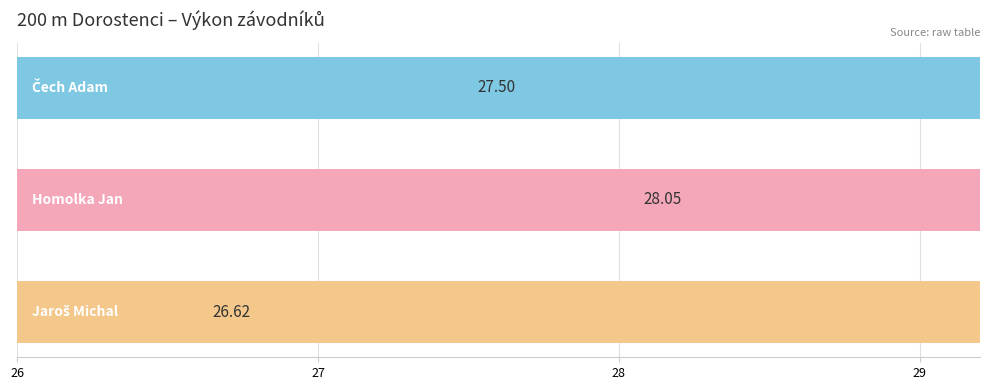

What is the ratio of the value at 28 to the value at 26?

1.0